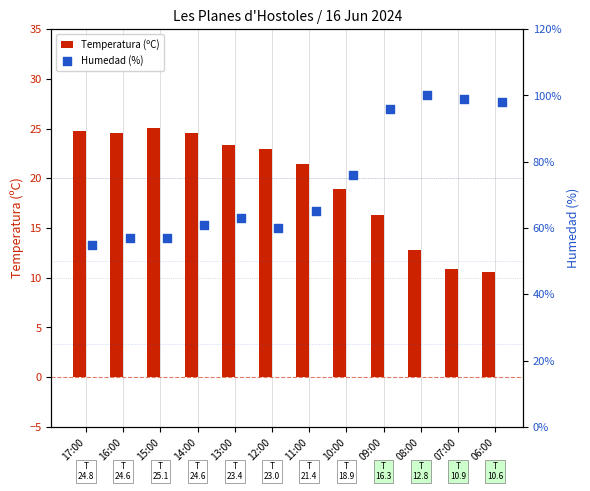

What are all the series names shown in the legend?

Temperatura (ºC), Humedad (%)